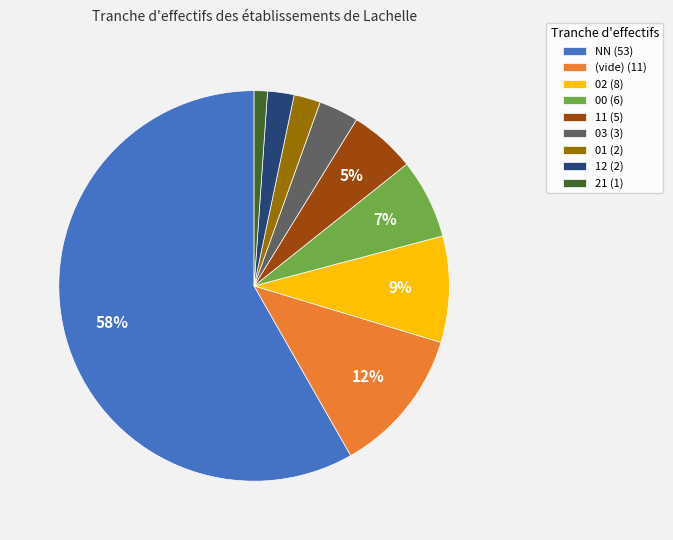

To the nearest percent, what portion does 03 (3) represent?

3%